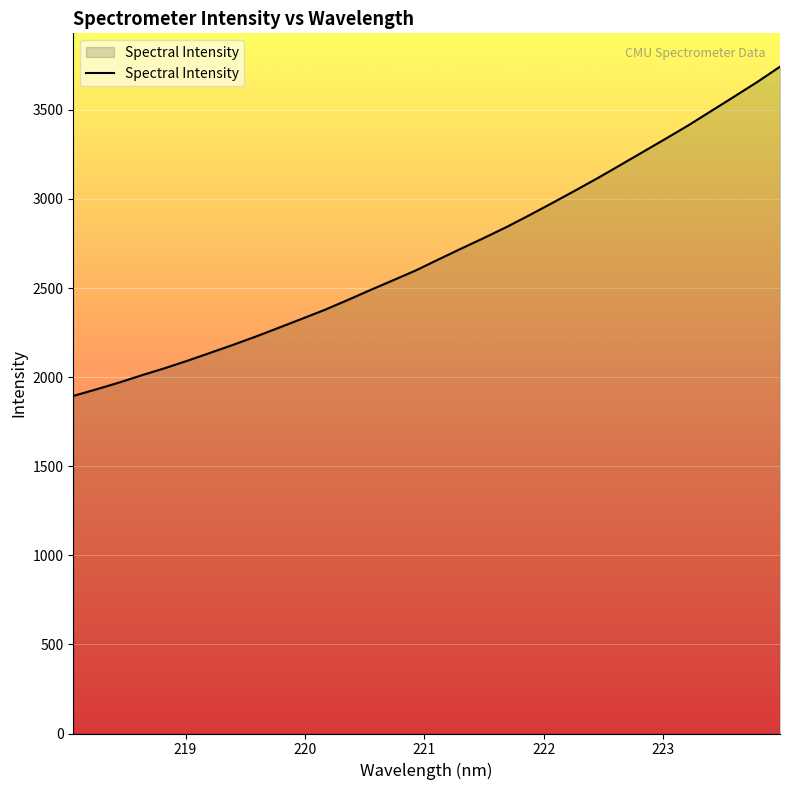

What is the greatest value displayed?

3742.6